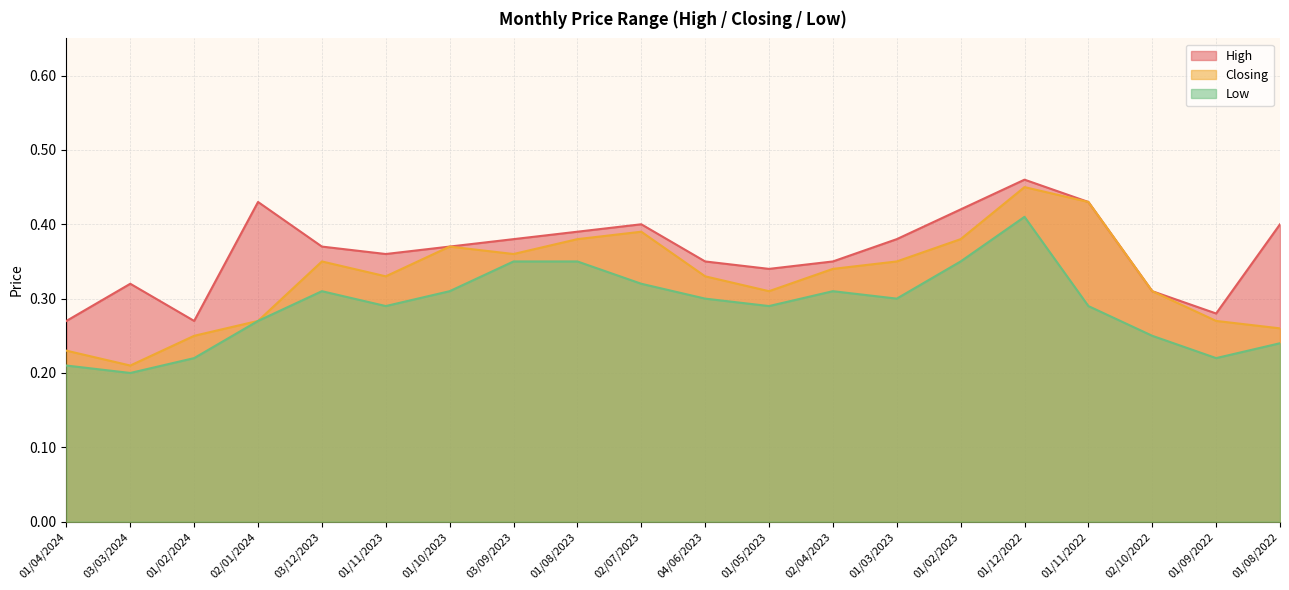

Which has a higher value, 01/08/2023 or 02/07/2023?

02/07/2023